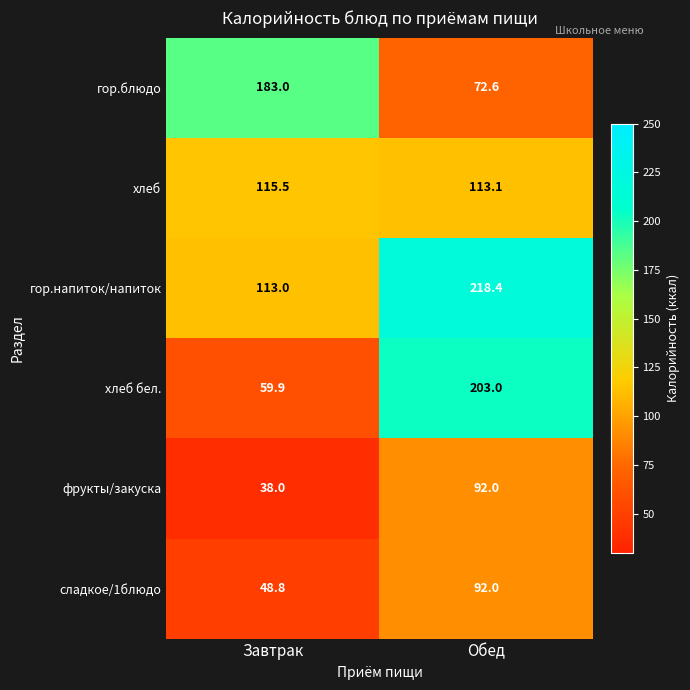

Where does the гор.напиток/напиток series first go above 218?

Обед